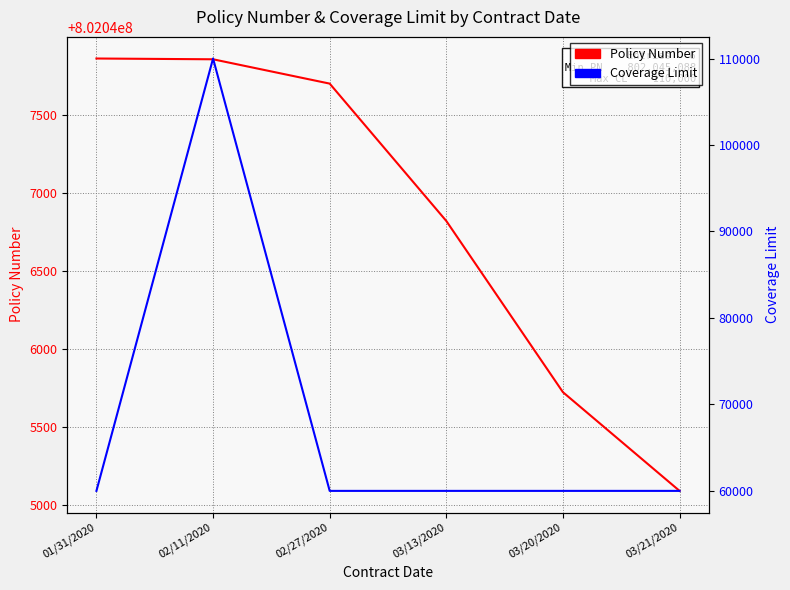

True or false: Policy Number and Coverage Limit intersect in this chart.

False